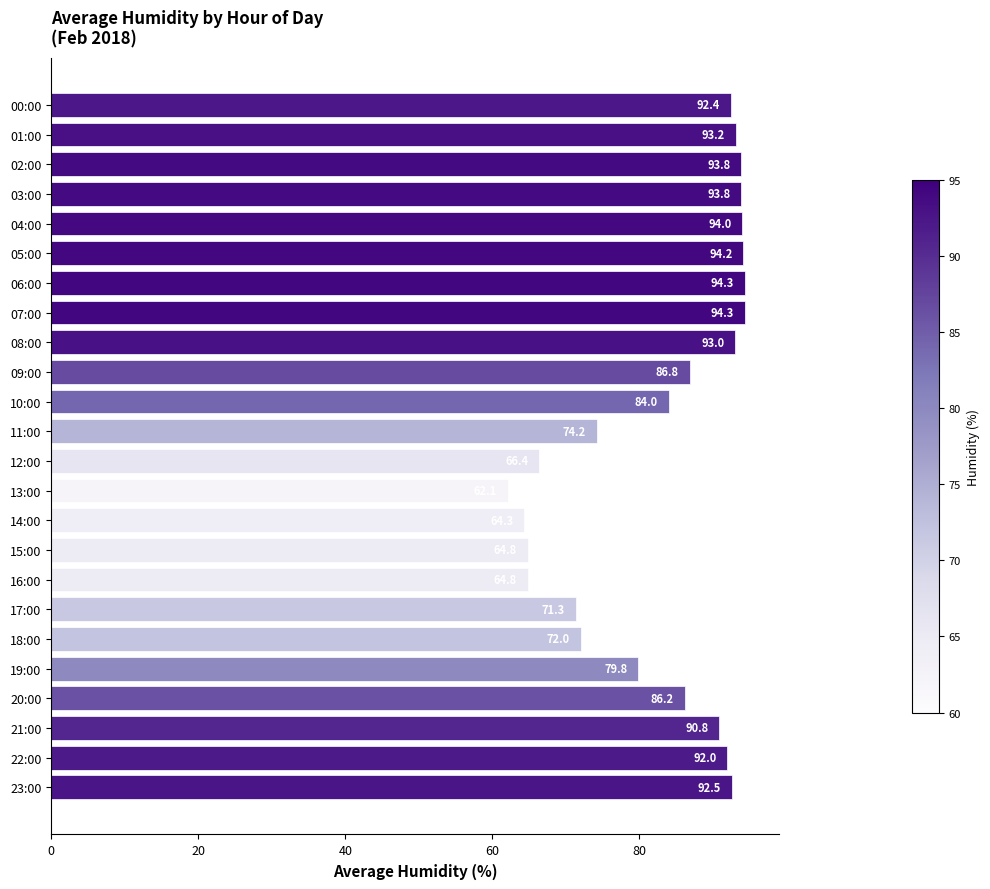

What is the value of the 6th bar from the top?

94.2